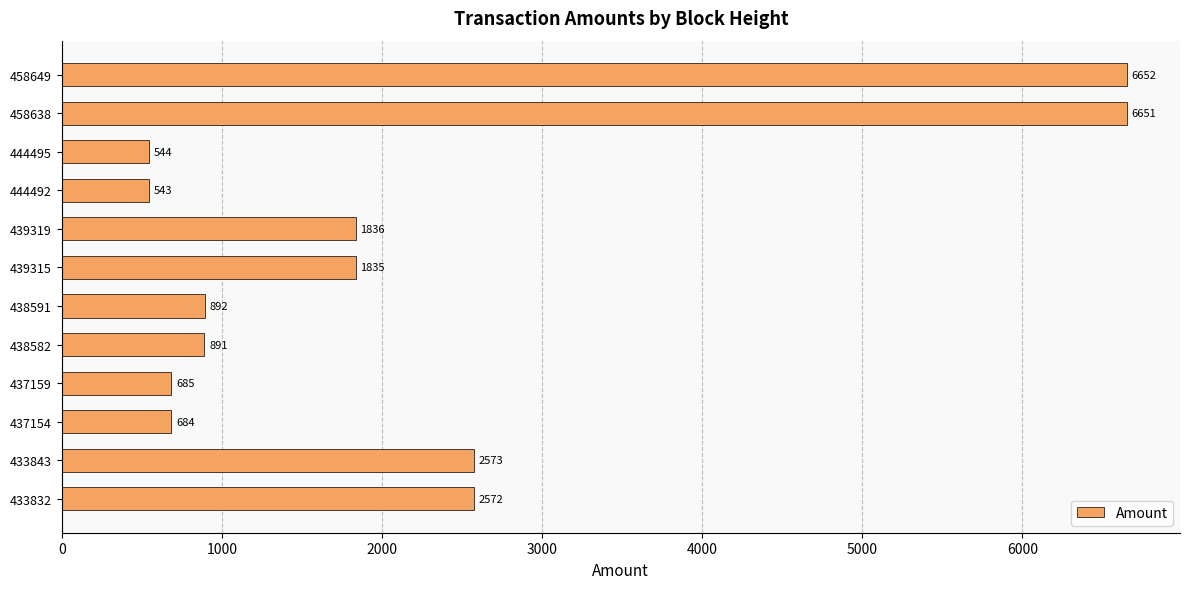

Reading bottom to top, transcribe all the data shown in this chart.

2572	2573	684	685	891	892	1835	1836	543	544	6651	6652